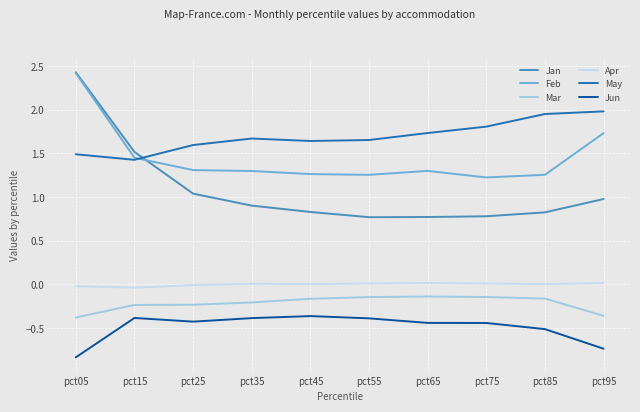

The value of Jun at pct65 is -0.4. True or false?

True